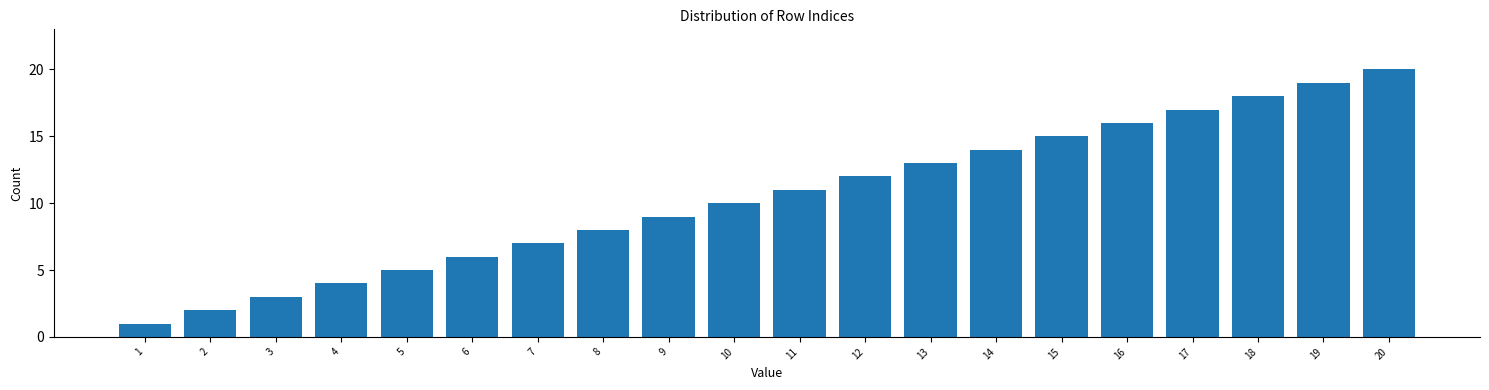

True or false: the data shows 12 at 12.

True